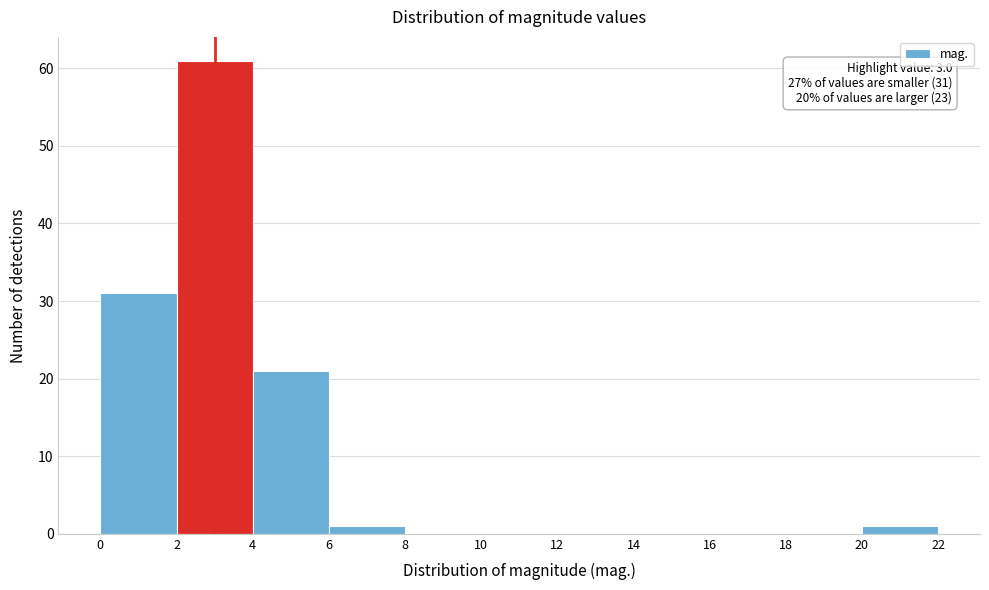

Which range on the x-axis has the tallest bar?

2 to 4